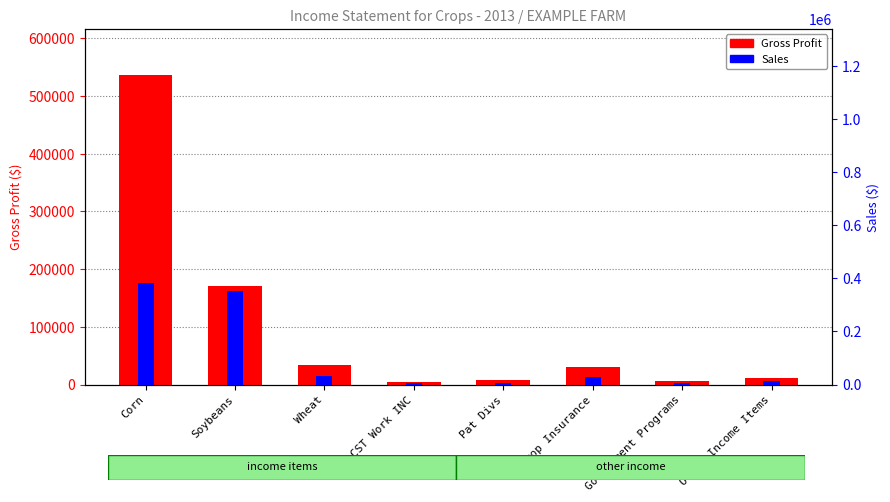

Rank the series at Crop Insurance from highest to lowest value.

Gross Profit, Sales